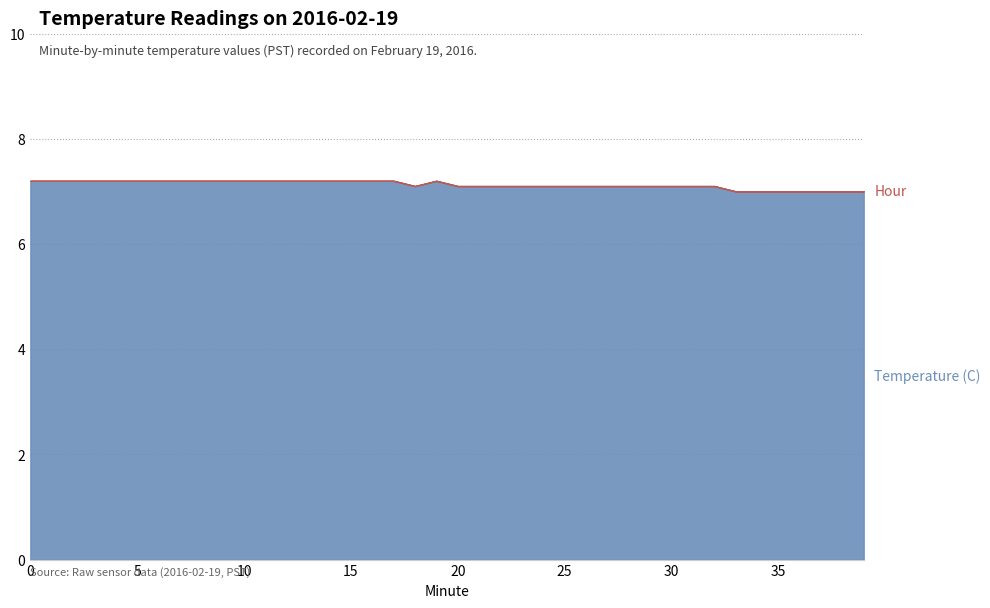

Which series has the largest range (max minus min)?

Temperature (C)